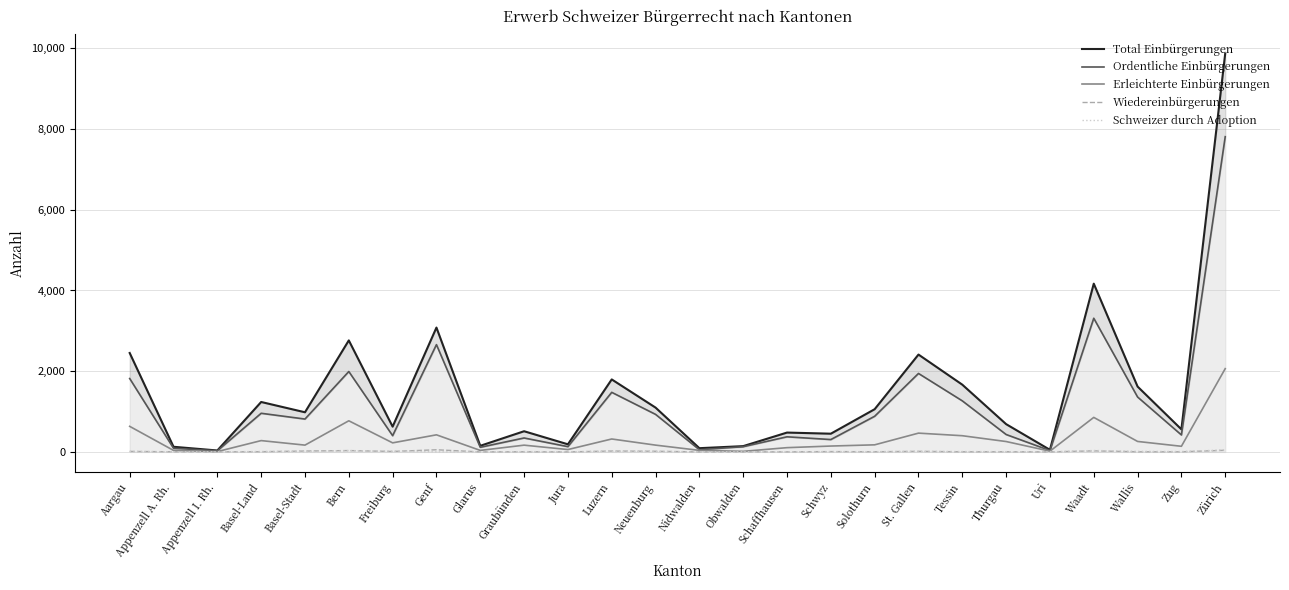

What is the label of the 25th point from the right?

Appenzell A. Rh.